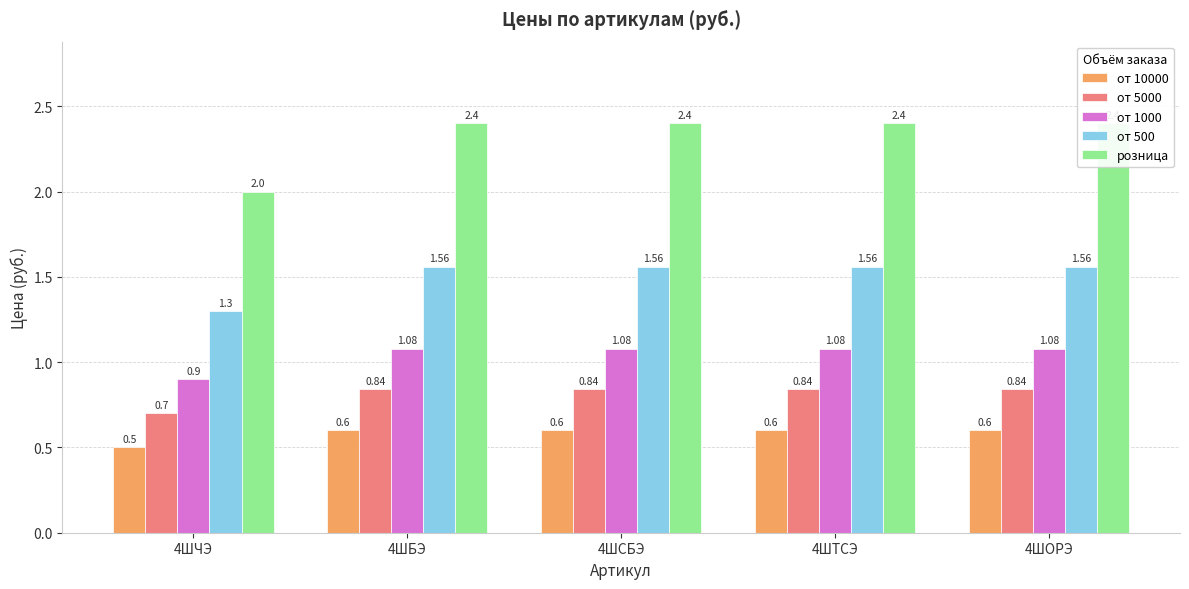

Rank the series at 4ШЧЭ from highest to lowest value.

розница, от 500, от 1000, от 5000, от 10000